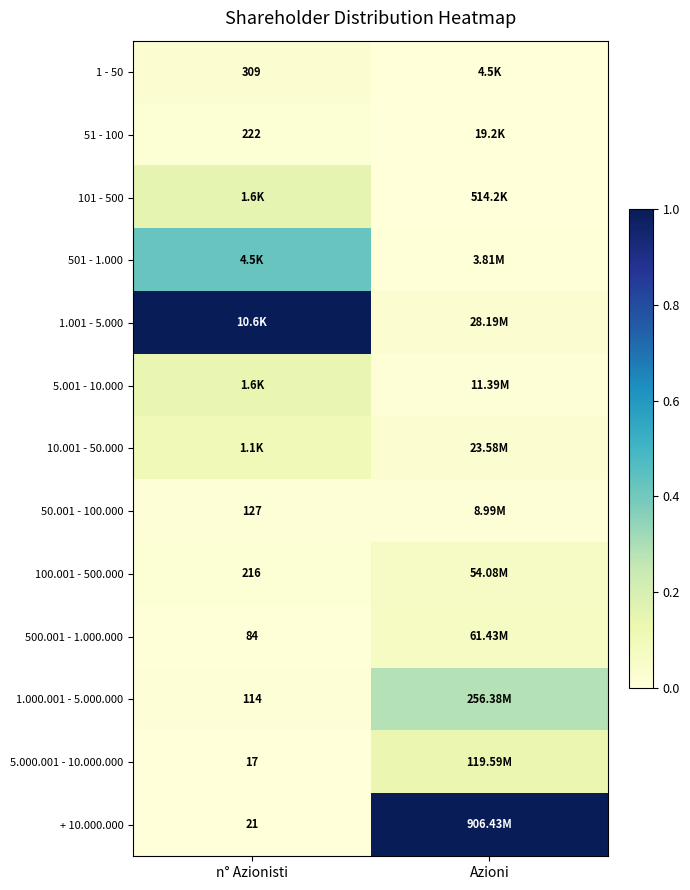

The value of 51 - 100 at n° Azionisti is 0.0. True or false?

False